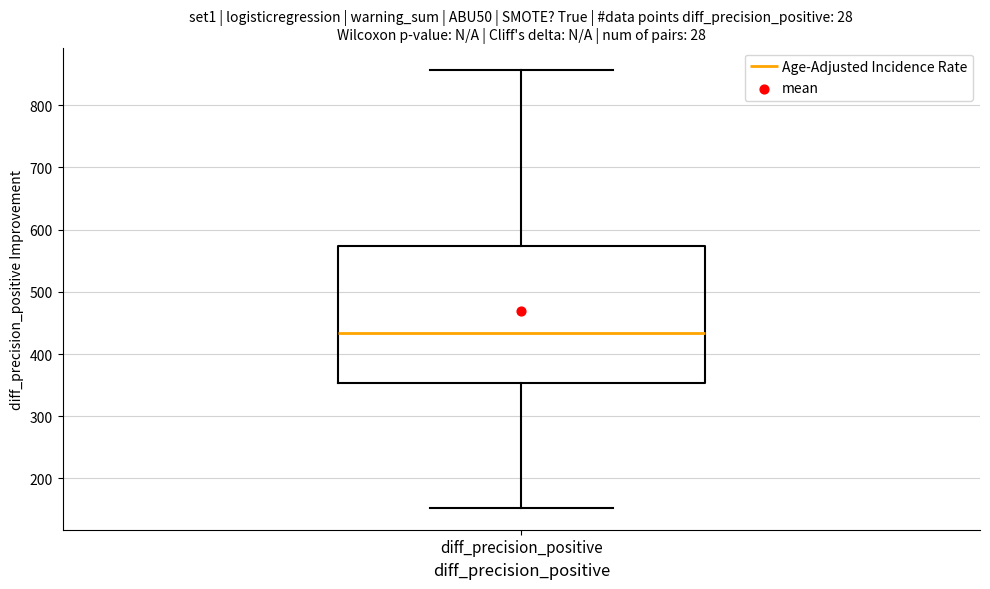

Read this box plot against the y-axis: the position of the median line, the range covered by the box, and the ends of both whiskers. The values are not printed on the chart, so give them approximately, as read against the axis.

median 430, box 350 to 570, whiskers 150 to 860